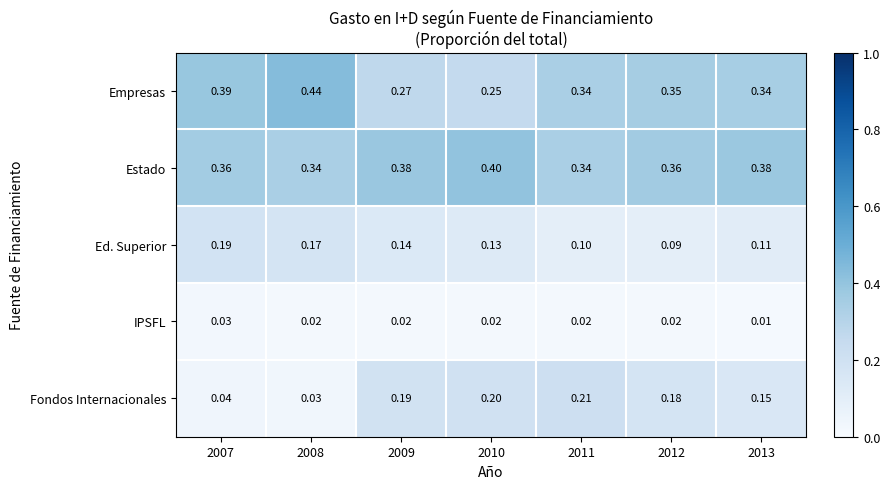

Rank the series by their maximum value, from highest to lowest.

Empresas, Estado, Fondos Internacionales, Ed. Superior, IPSFL